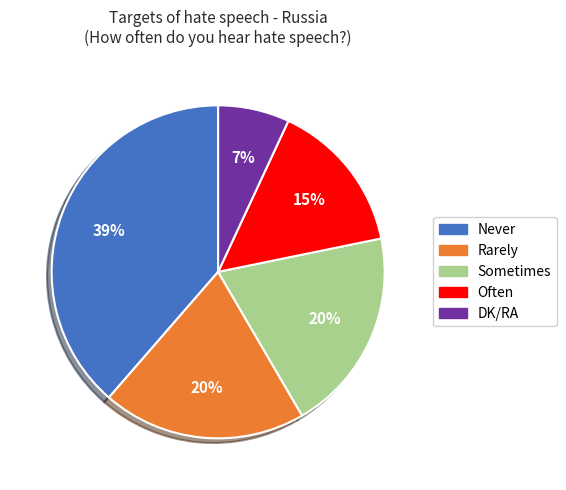

To the nearest percent, what percentage of the pie is Never?

39%